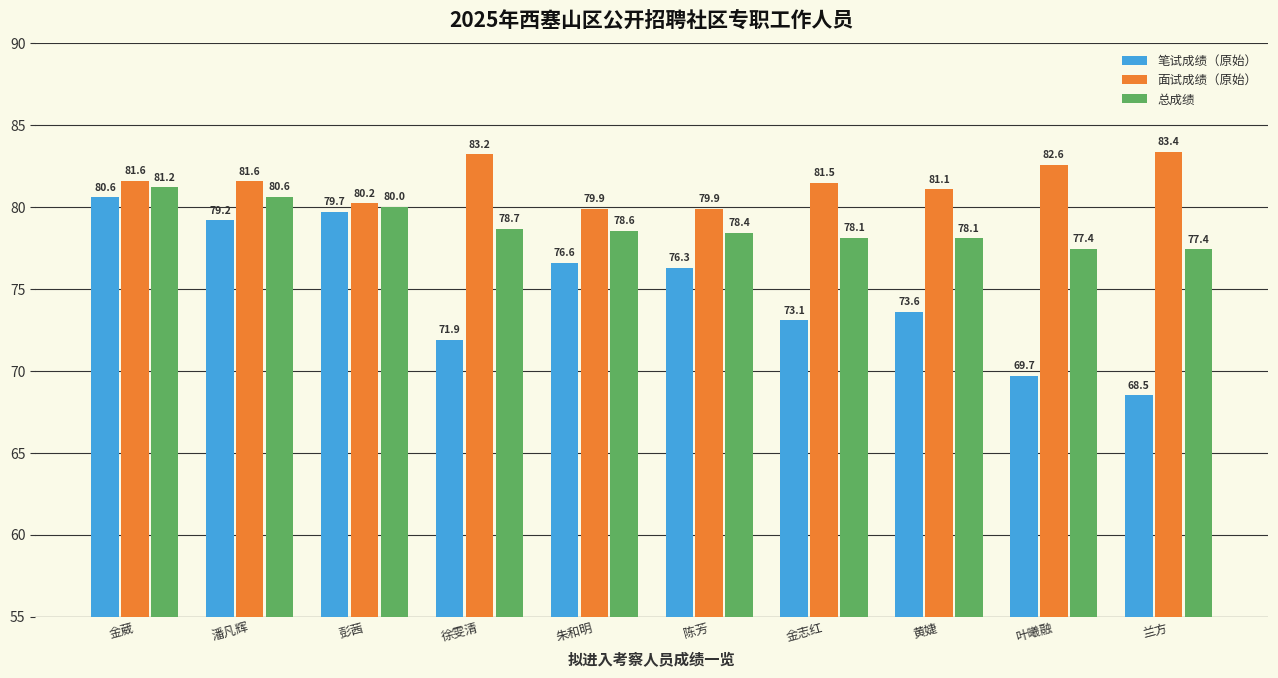

What is the difference between the highest and lowest values at 金葳?

1.0